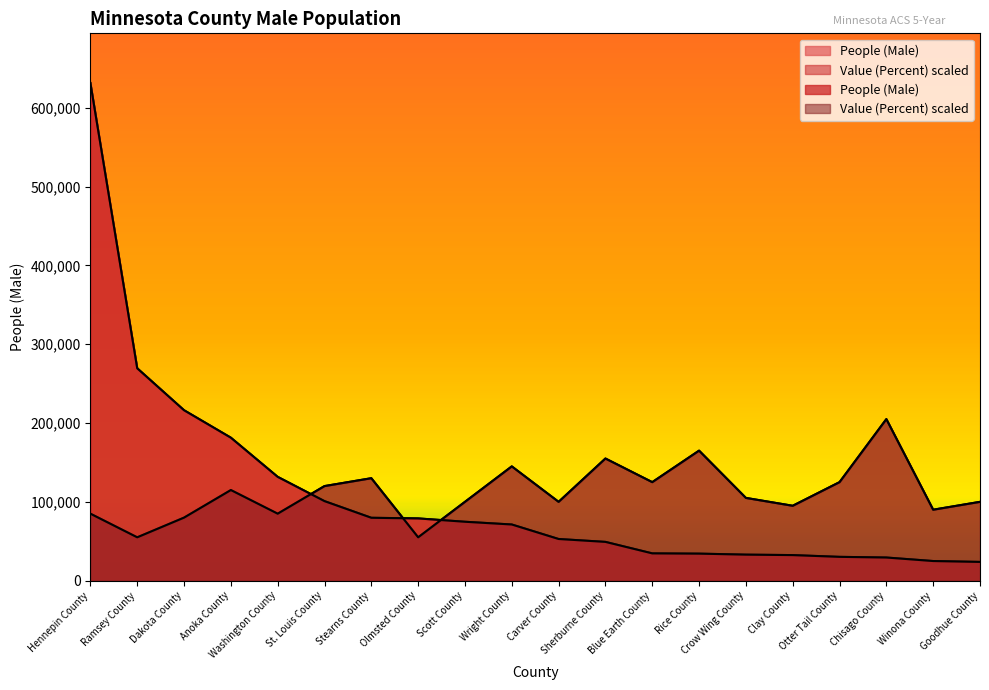

What position from the right is Wright County?

11